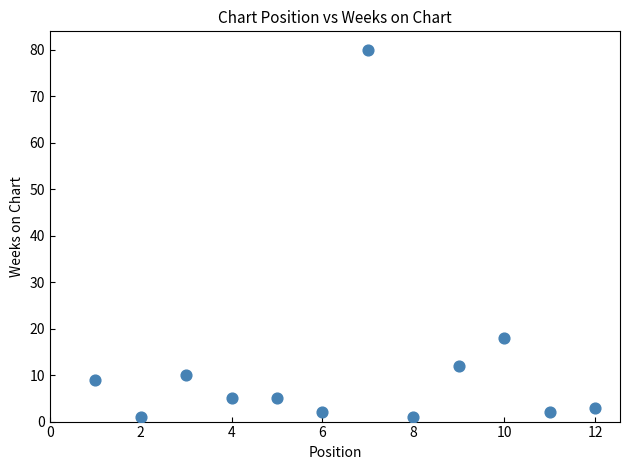

What is the range of Y values (max minus min)?

79